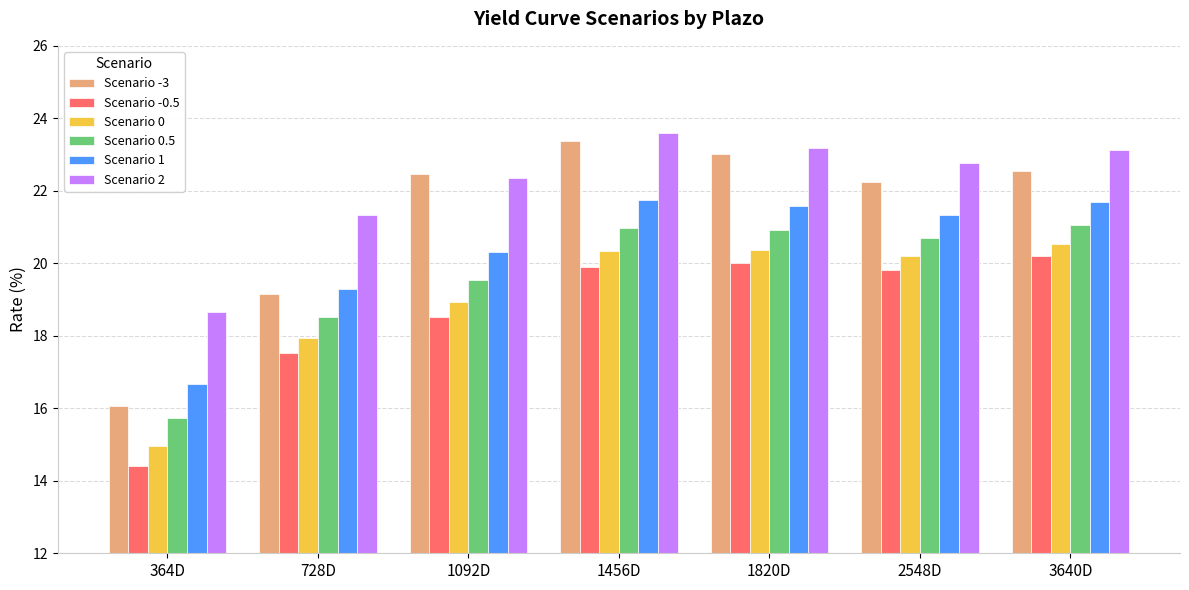

Which category has the lowest value across all series?

364D